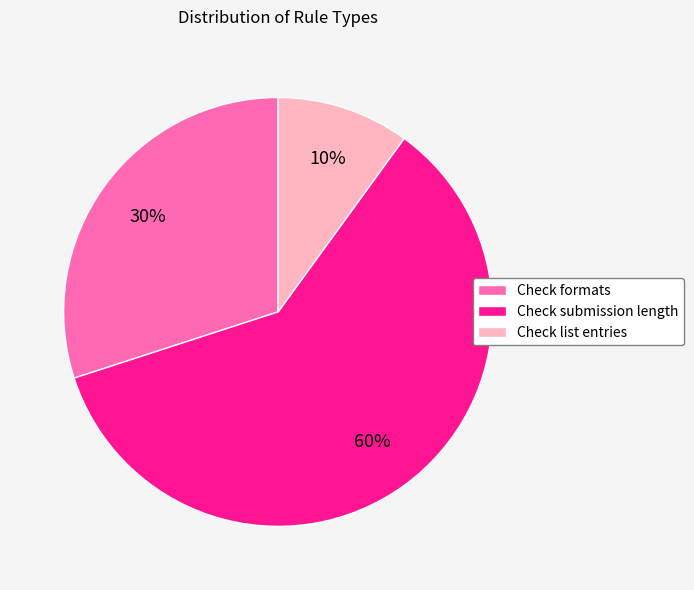

Is it true that Check submission length is 73% of the pie?

False